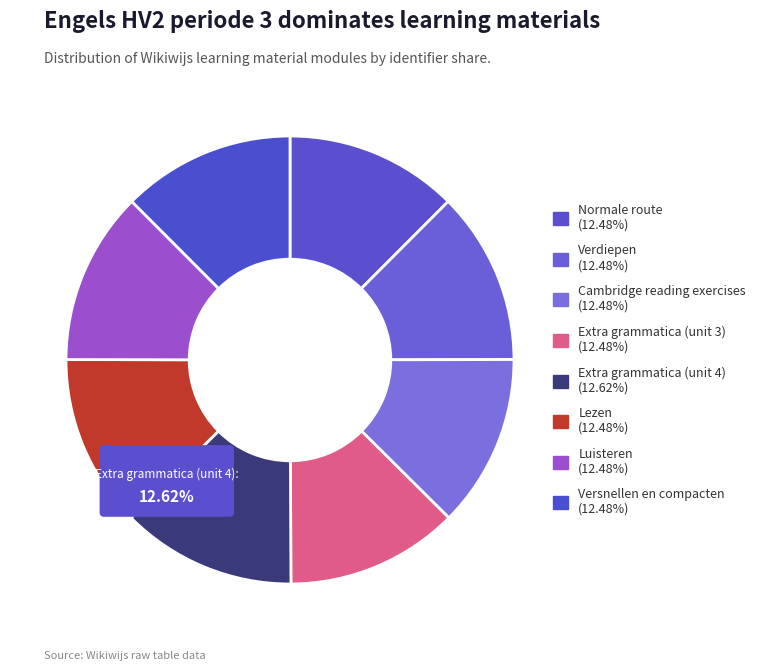

How many slices are in this pie chart?

8